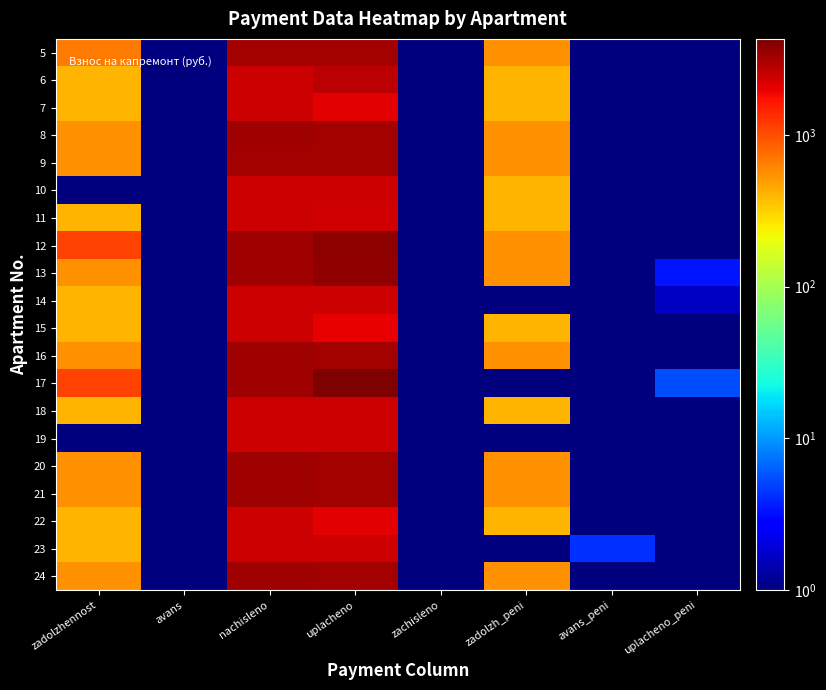

Which label corresponds to the largest value in the chart?

uplacheno